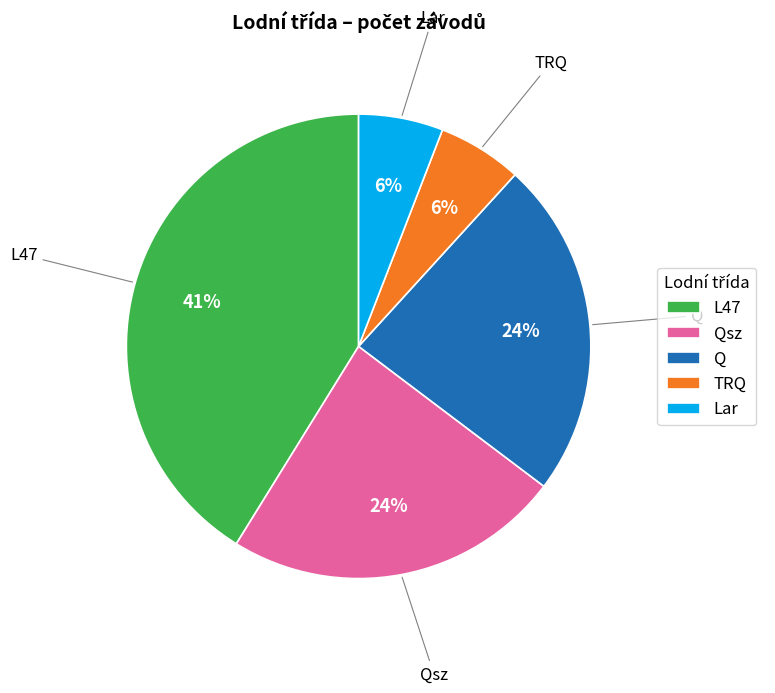

How many segments does this pie chart have?

5